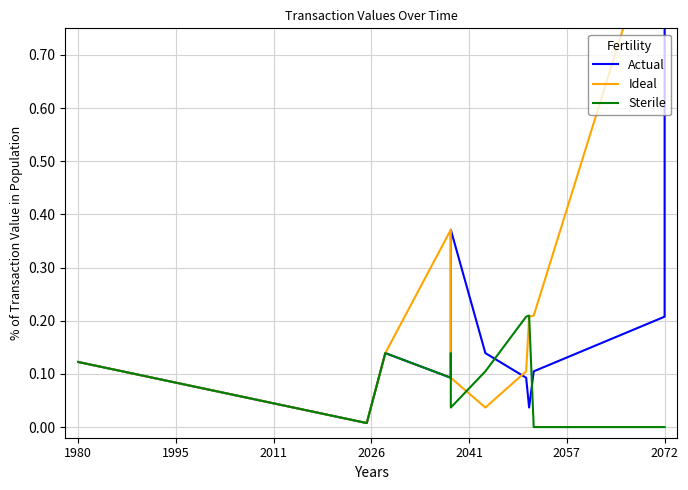

How many intersections are there between Ideal and Actual?

1